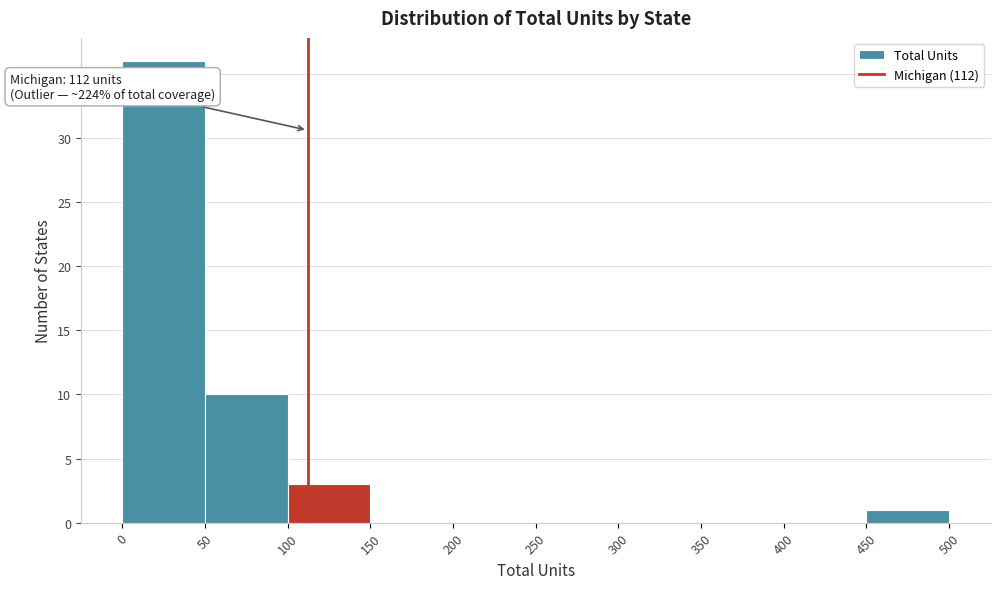

Over which range of the x-axis is the bar tallest?

0 to 50